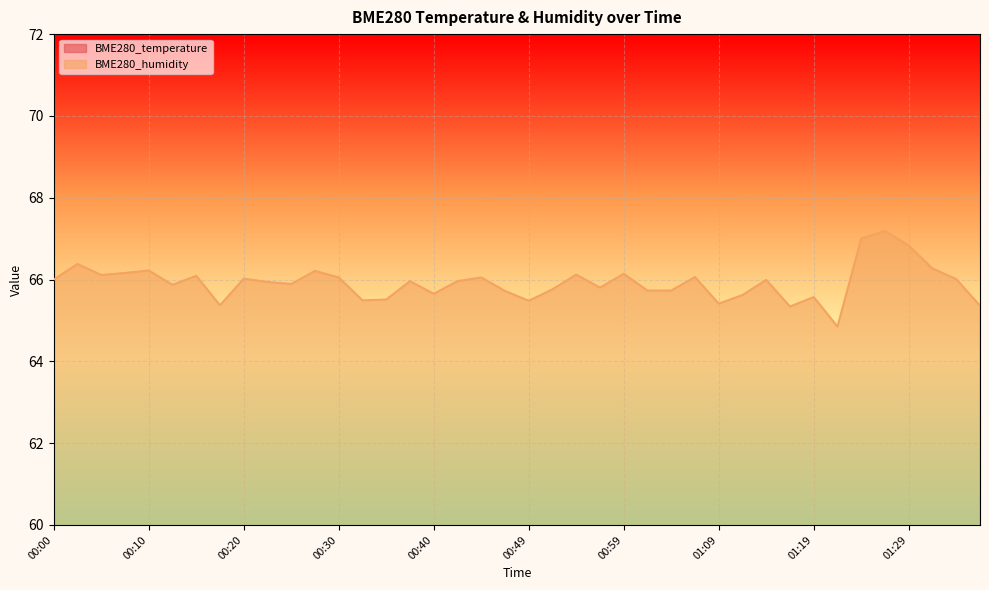

What is the spread (max minus min) of values at 00:42?

61.6